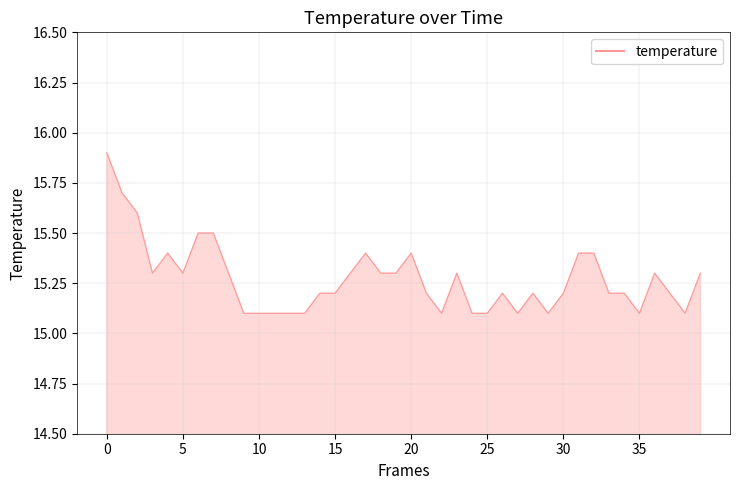

What is the maximum value shown in the chart?

15.9